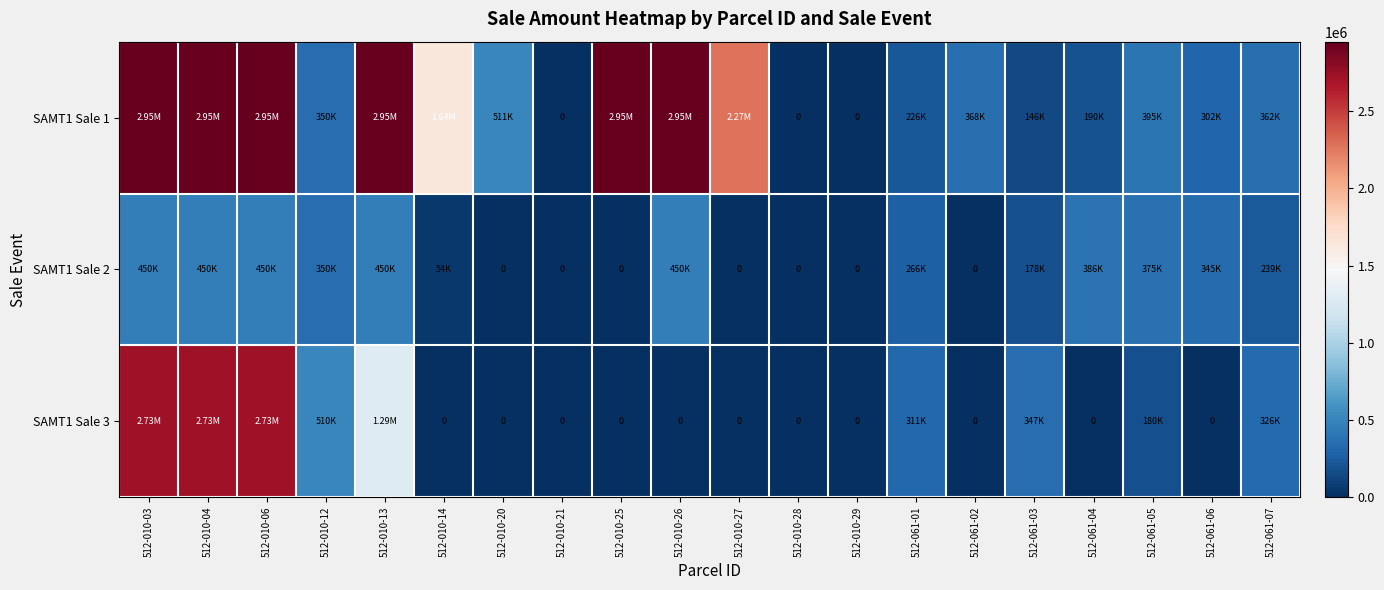

List the labels in order of SAMT1 Sale 1 value, smallest first.

512-010-21, 512-010-28, 512-010-29, 512-061-03, 512-061-04, 512-061-01, 512-061-06, 512-010-12, 512-061-07, 512-061-02, 512-061-05, 512-010-20, 512-010-14, 512-010-27, 512-010-03, 512-010-04, 512-010-06, 512-010-13, 512-010-25, 512-010-26